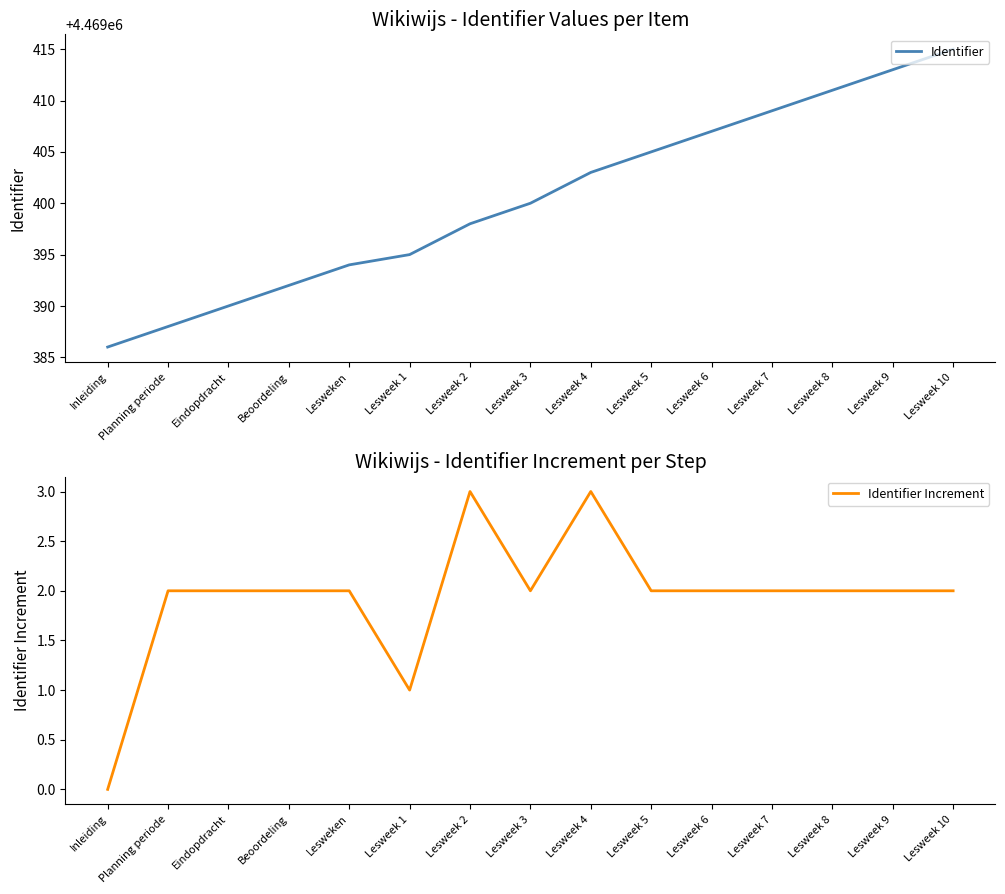

How many interior local peaks does the Identifier Increment series have?

2